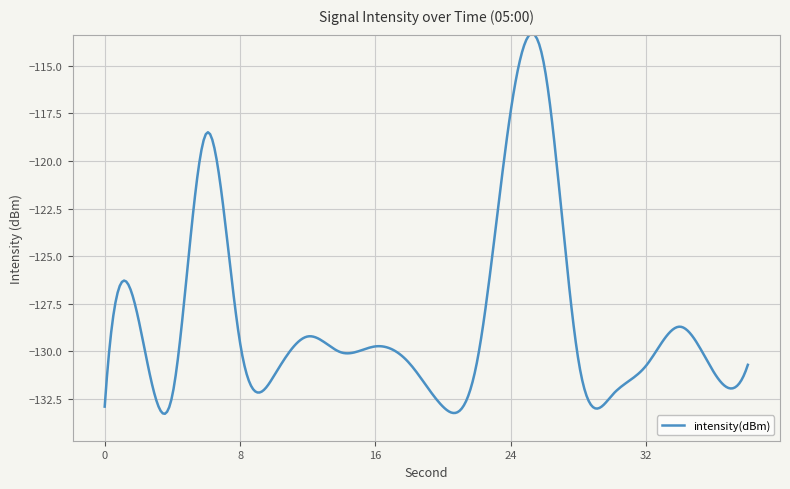

What is the smallest value displayed?

-133.3